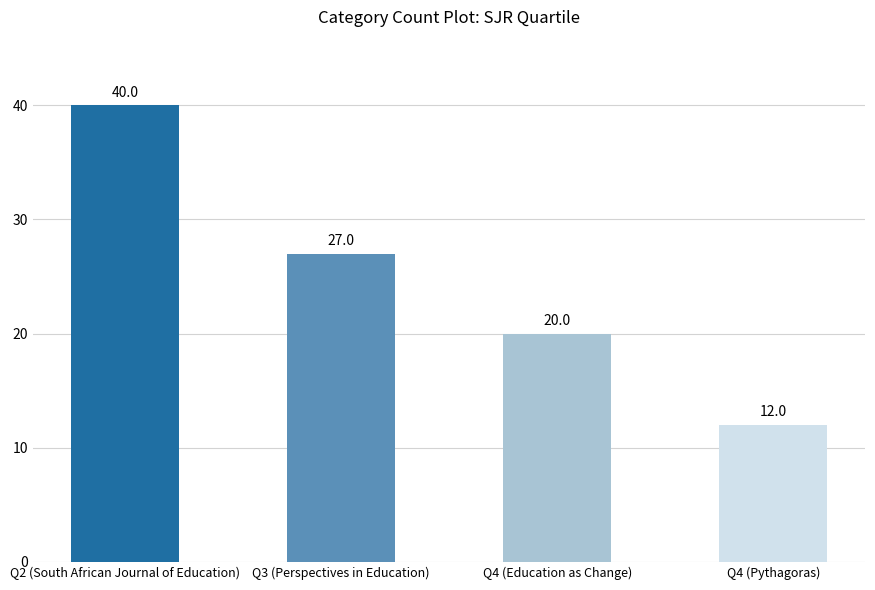

What is the label of the 2nd bar from the left?

Q3 (Perspectives in Education)